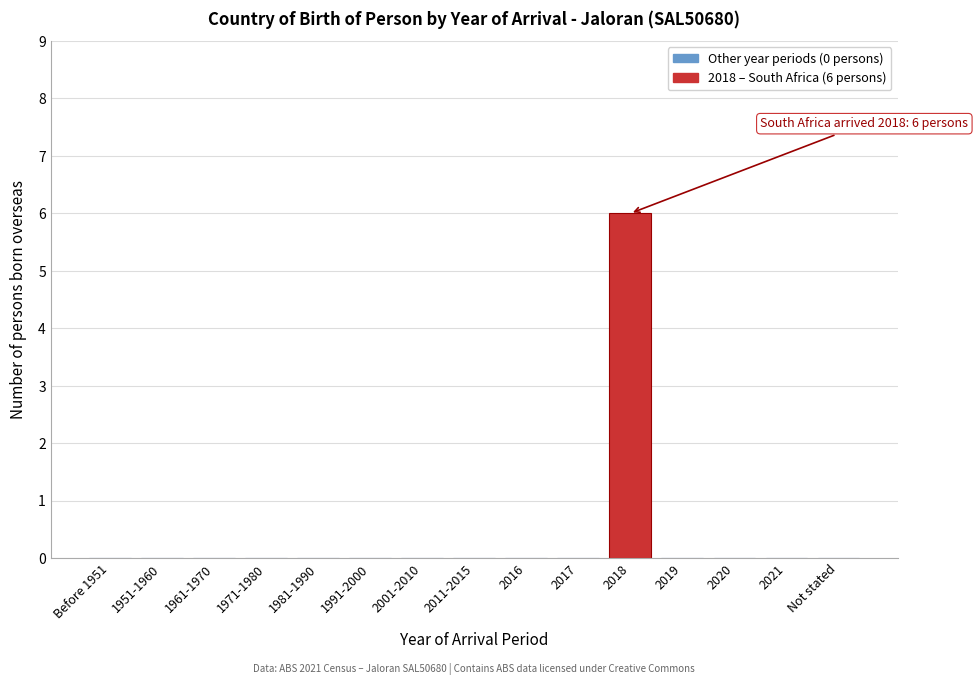

Reading right to left, transcribe all the data shown in this chart.

Not stated=0	2021=0	2020=0	2019=0	2018=6	2017=0	2016=0	2011-2015=0	2001-2010=0	1991-2000=0	1981-1990=0	1971-1980=0	1961-1970=0	1951-1960=0	Before 1951=0